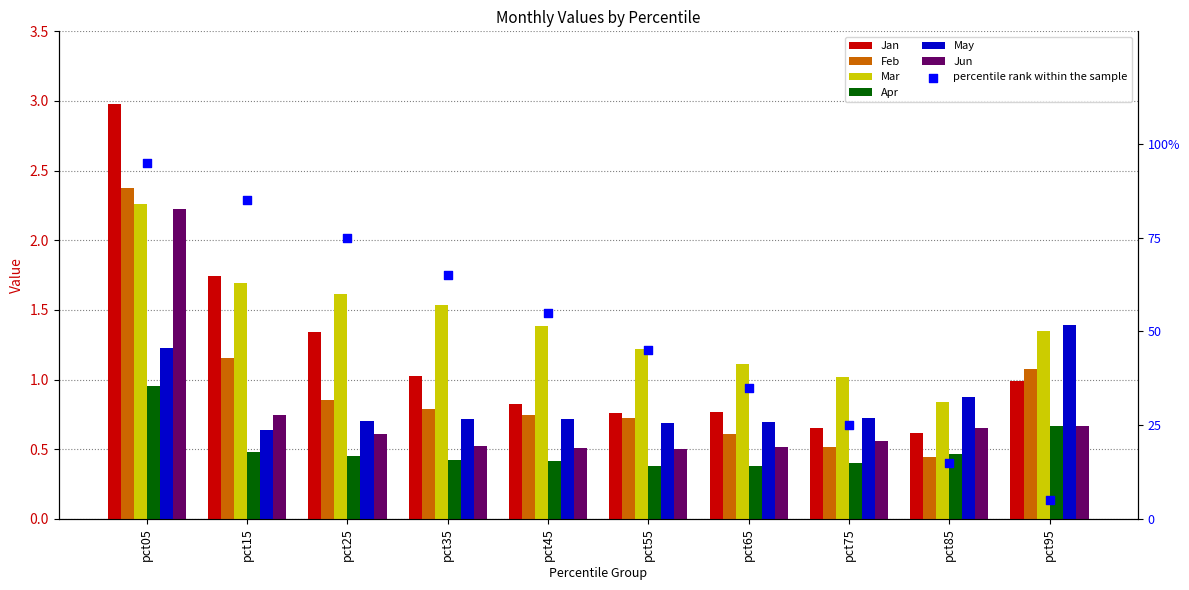

At how many categories does at least one series exceed 2?

1